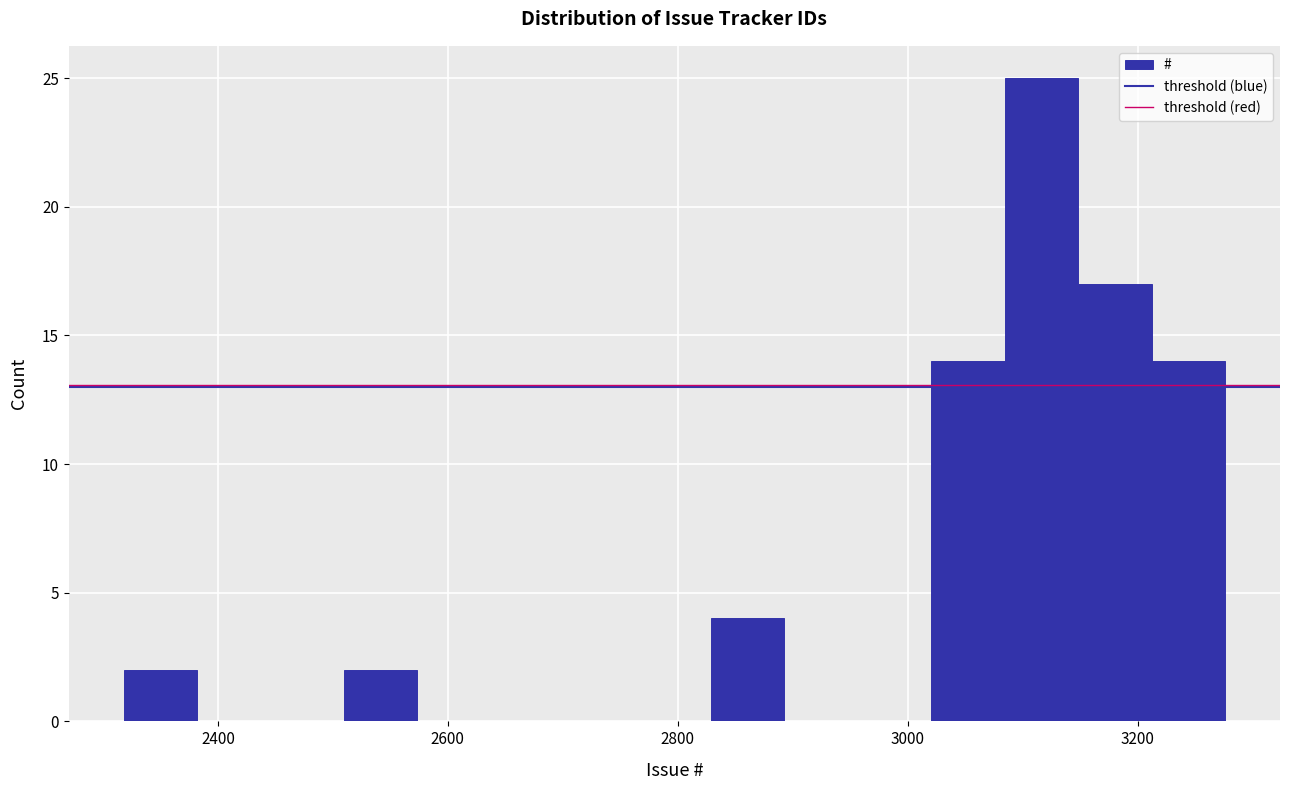

Around what value on the x-axis is the tallest bar? Give the approximate position of its centre, as read against the axis.

3120